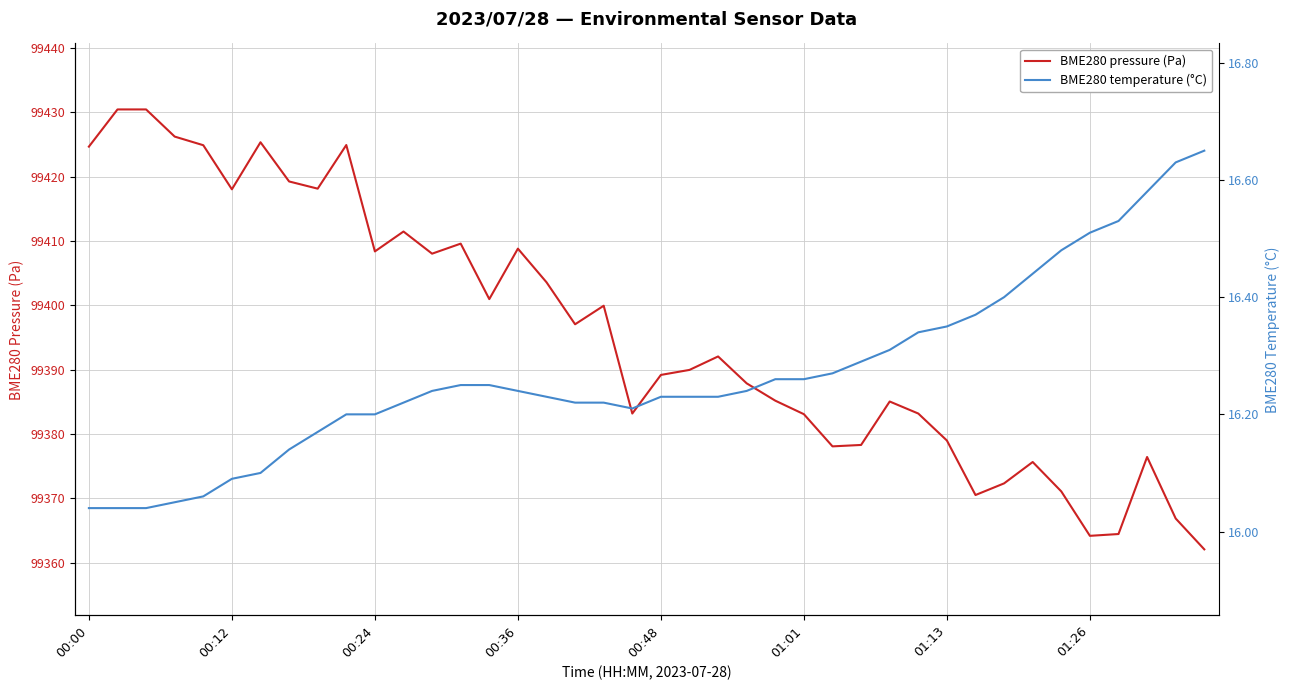

List the labels in order of BME280 pressure (Pa) value, smallest first.

39, 35, 36, 38, 31, 34, 32, 33, 37, 26, 27, 30, 25, 19, 29, 28, 24, 23, 20, 21, 22, 17, 18, 14, 16, 12, 10, 15, 13, 11, 01:01, 8, 01:26, 00:00, 00:48, 9, 01:13, 00:36, 00:12, 00:24